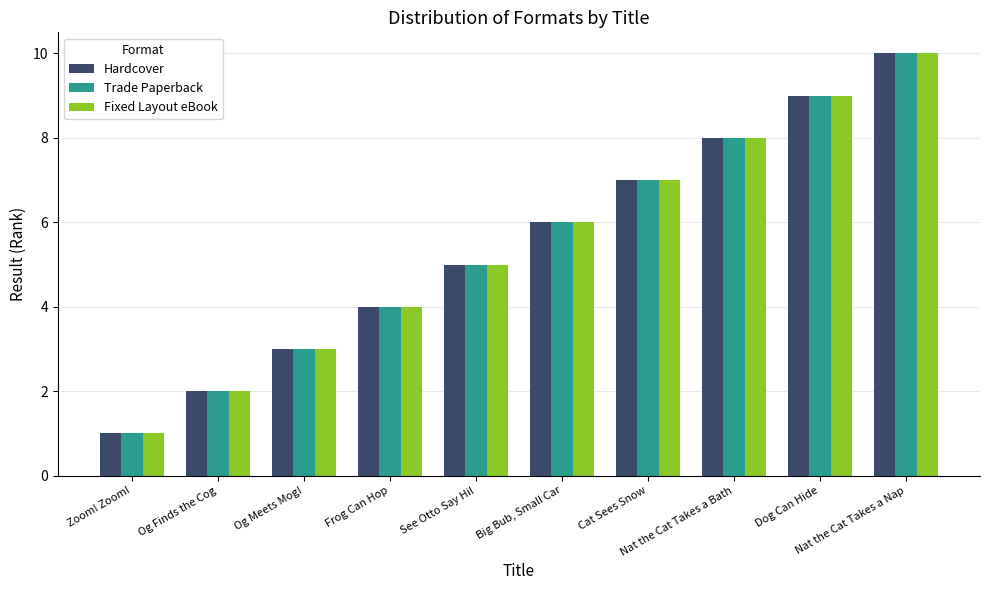

Reading left to right, list all the values displayed in this chart.

Hardcover: 1	2	3	4	5	6	7	8	9	10
Trade Paperback: 1	2	3	4	5	6	7	8	9	10
Fixed Layout eBook: 1	2	3	4	5	6	7	8	9	10